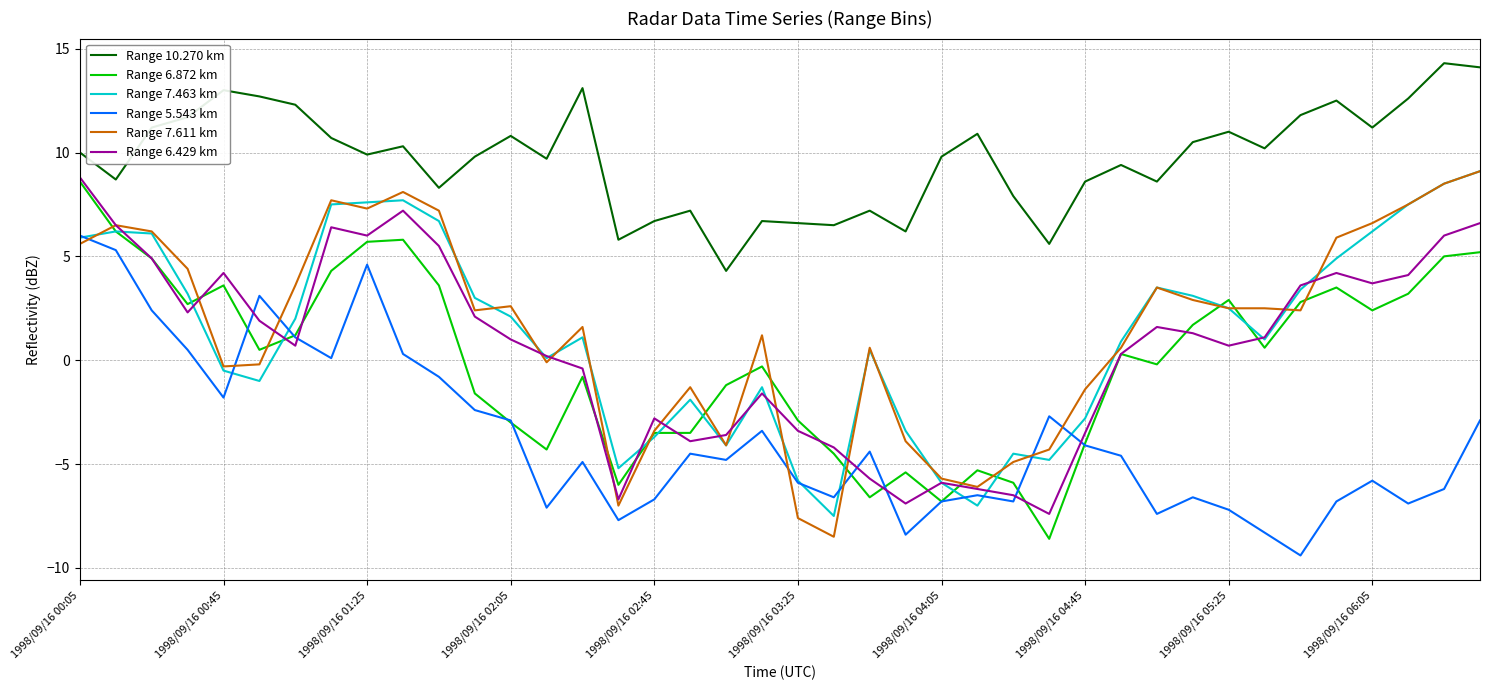

How many positive values does the Range 6.429 km series have?

25